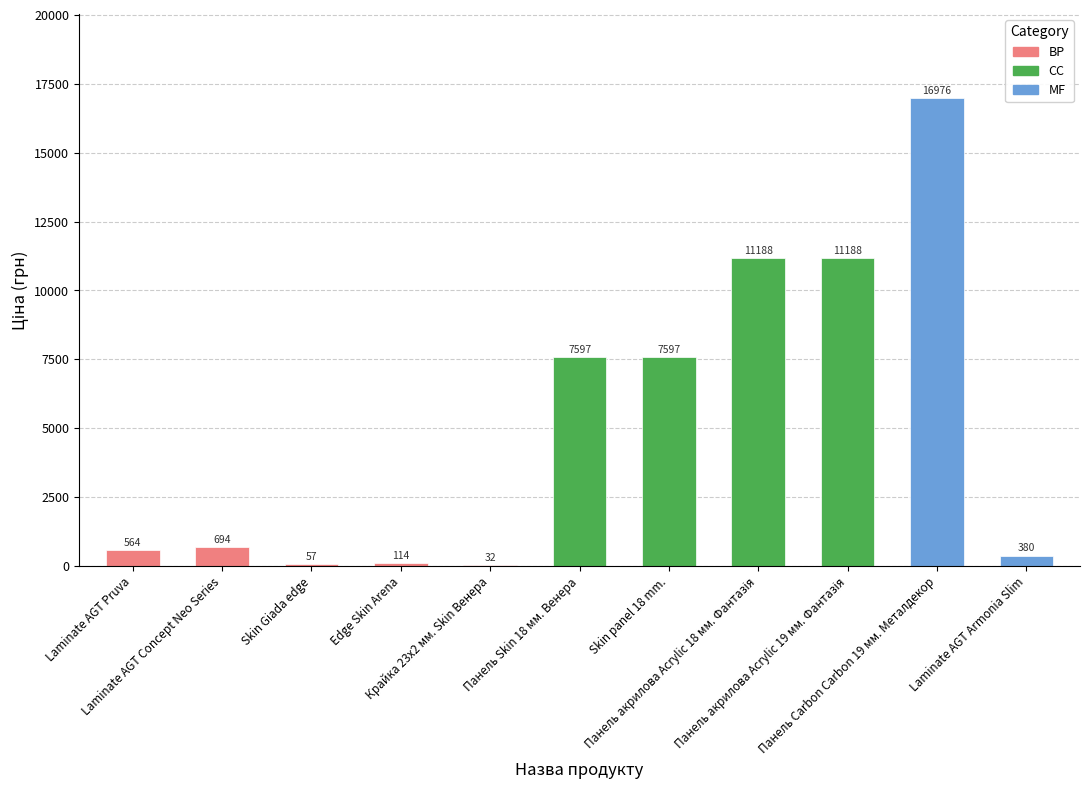

What is the maximum value for Ціна?

16976.3